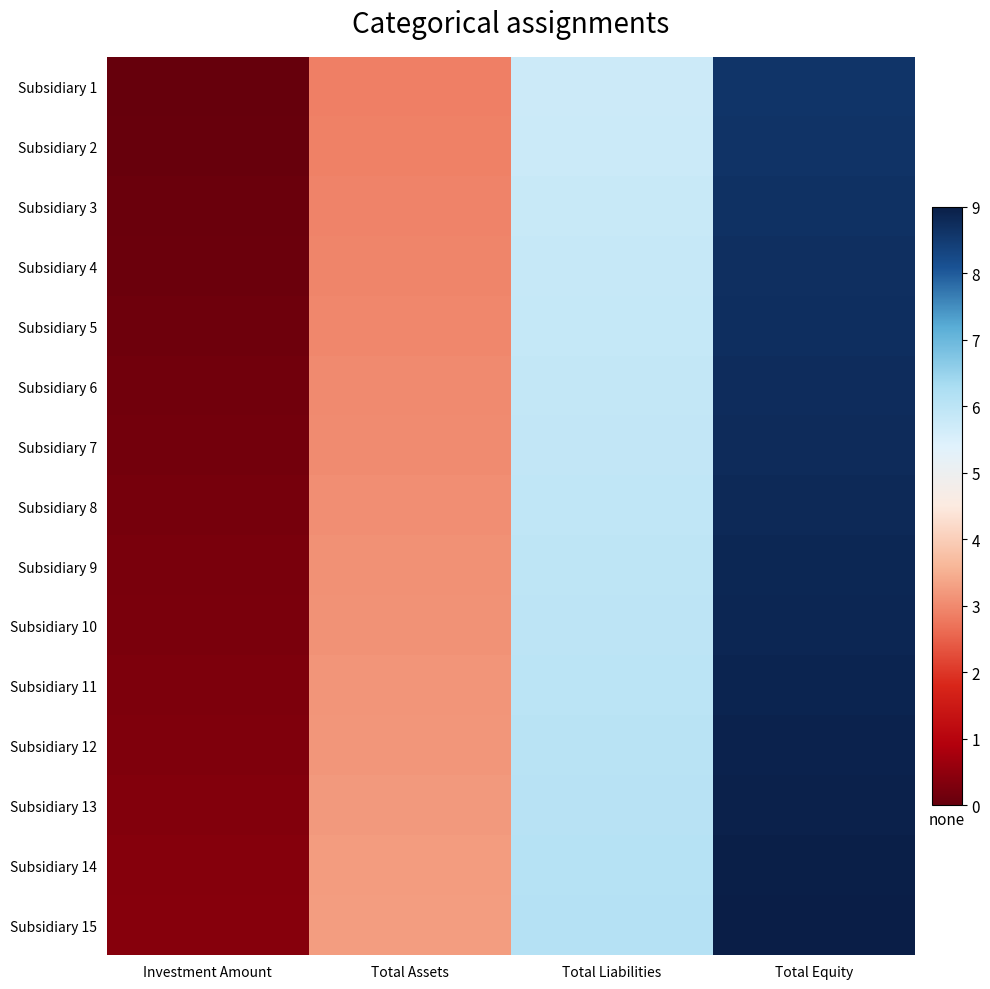

Which has a higher value, Total Equity or Total Liabilities?

Total Equity